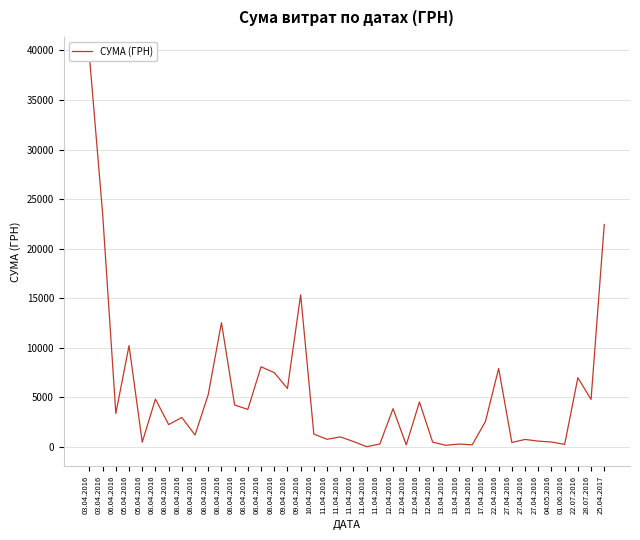

Does the chart have visible grid lines?

Yes